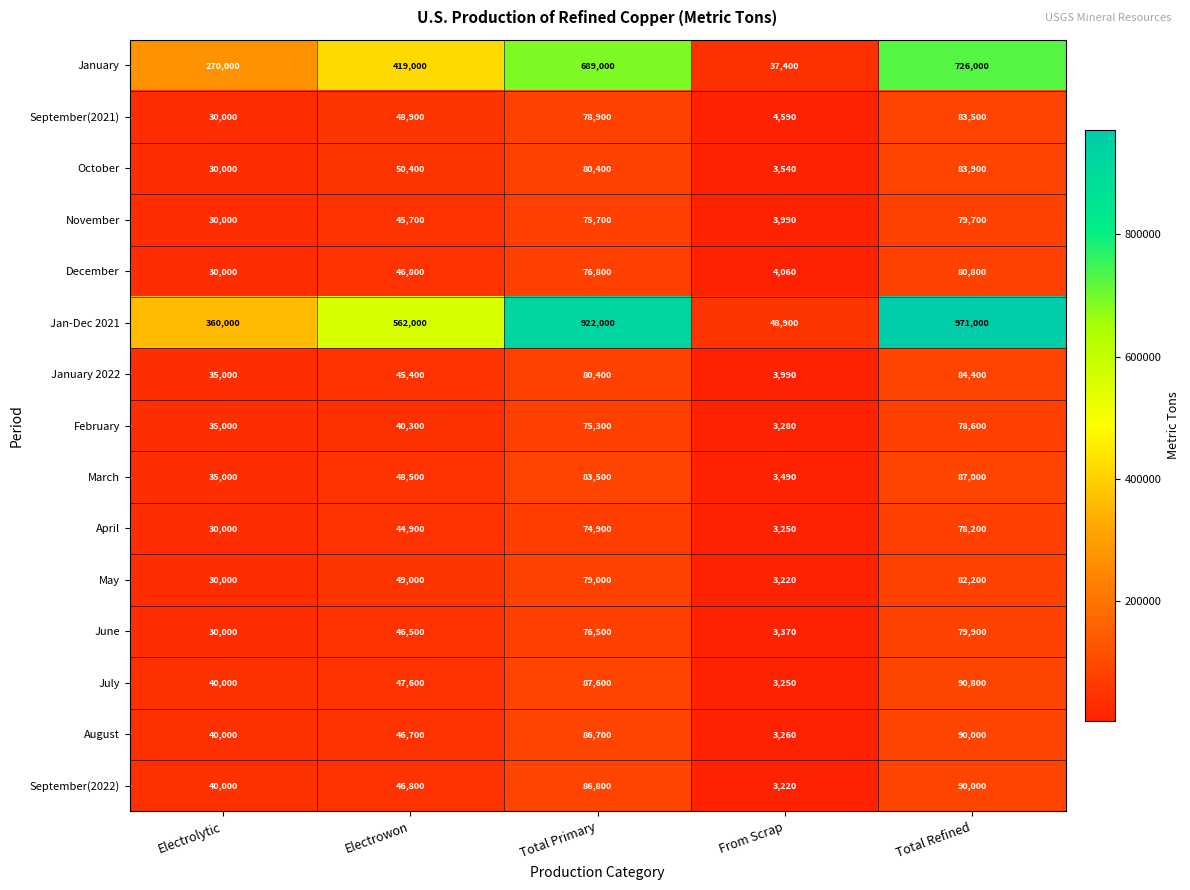

Count the number of data series in this chart.

15